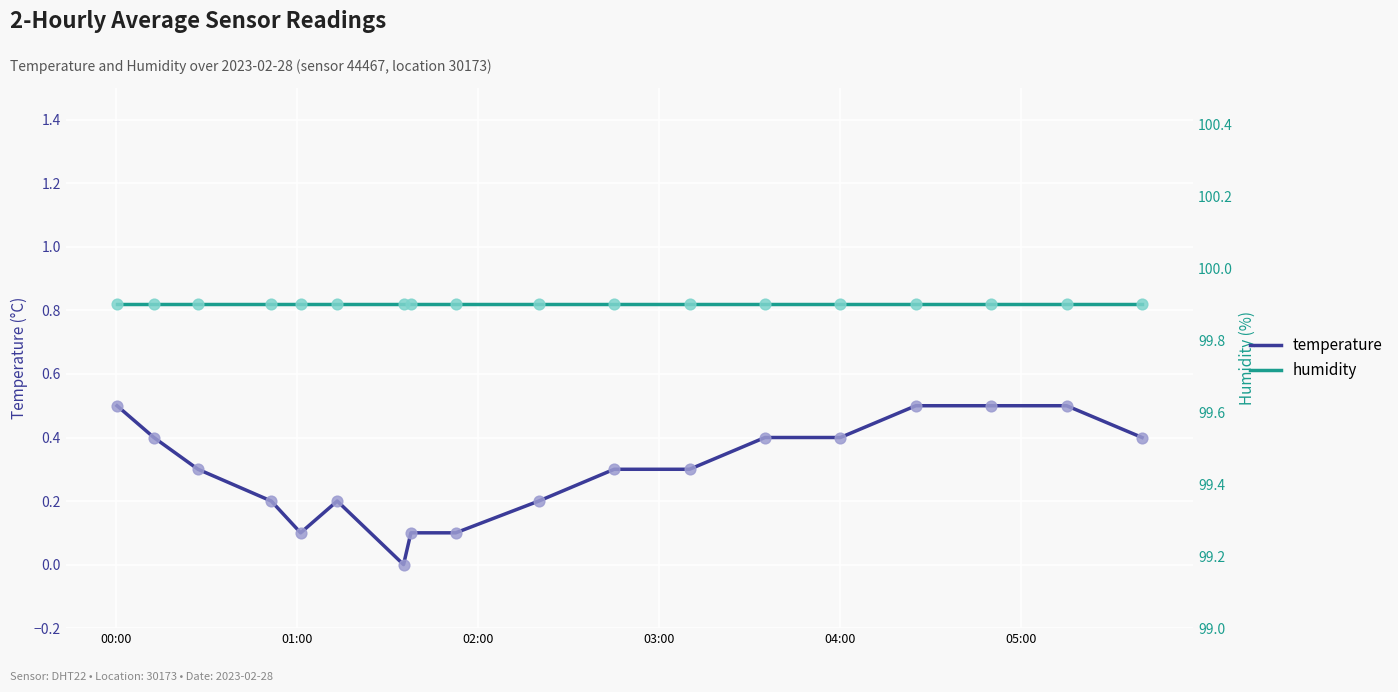

At which category is the sum across all series the highest?

00:00